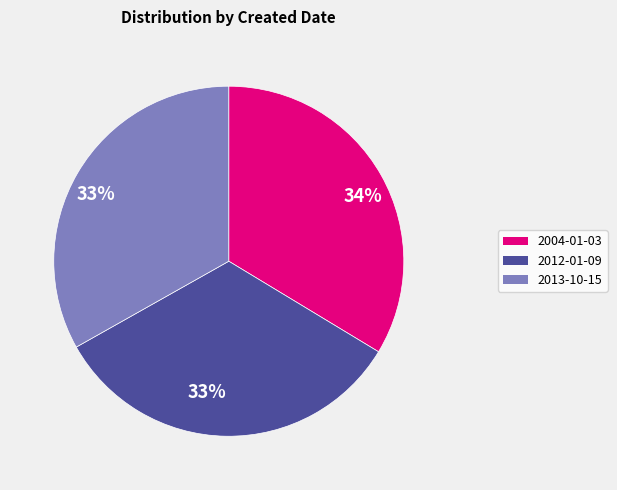

To the nearest percent, what is the average slice percentage?

33%